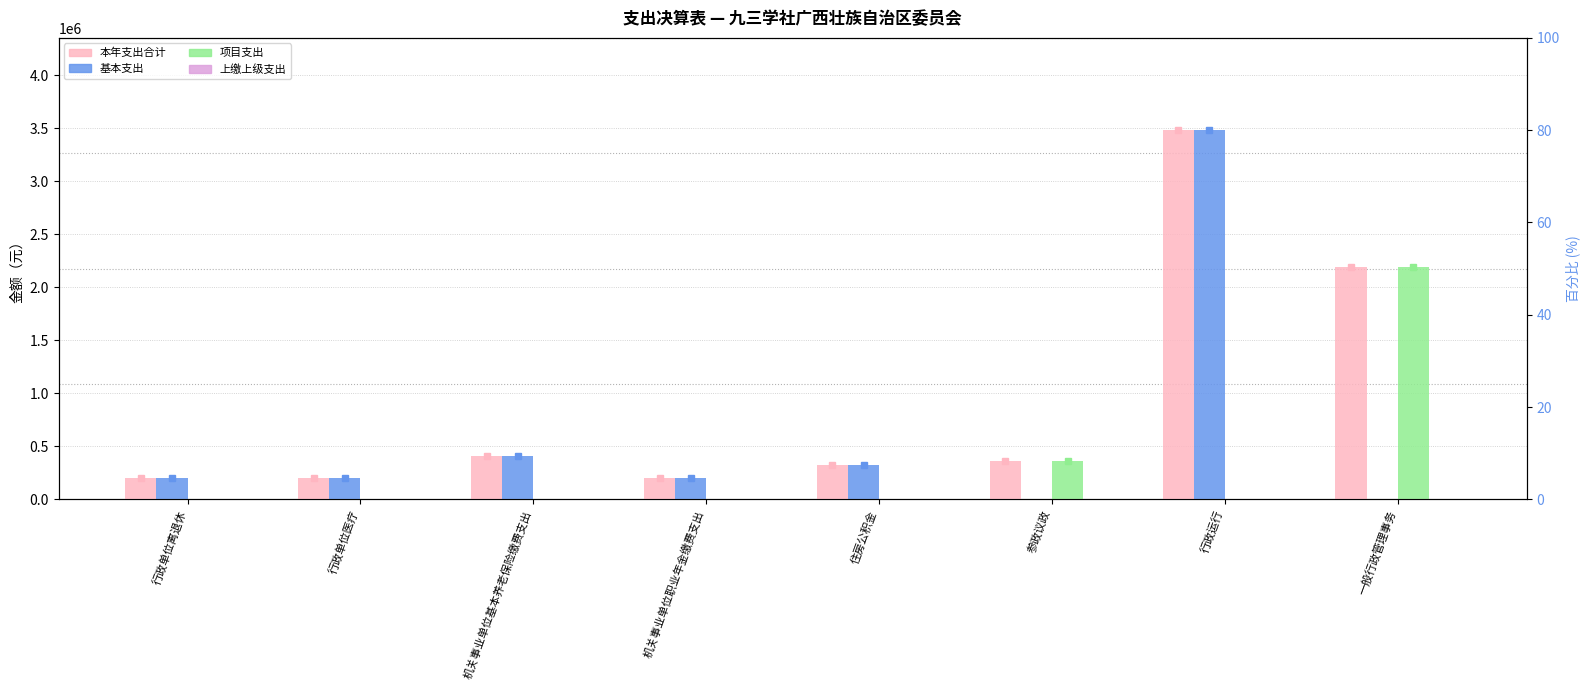

Which series has the largest range (max minus min)?

基本支出